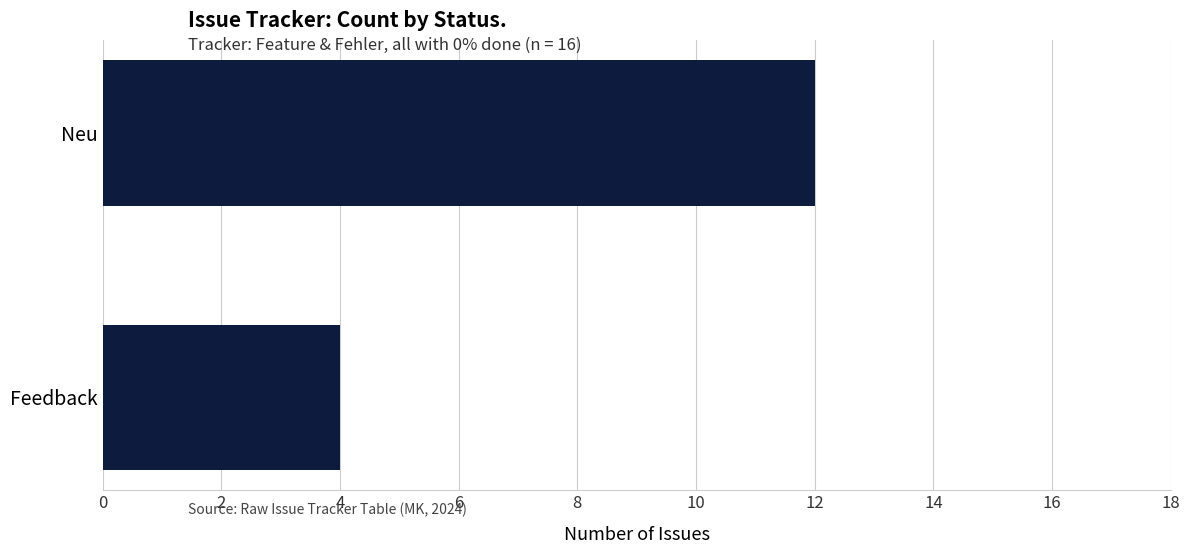

What is the greatest value displayed?

12